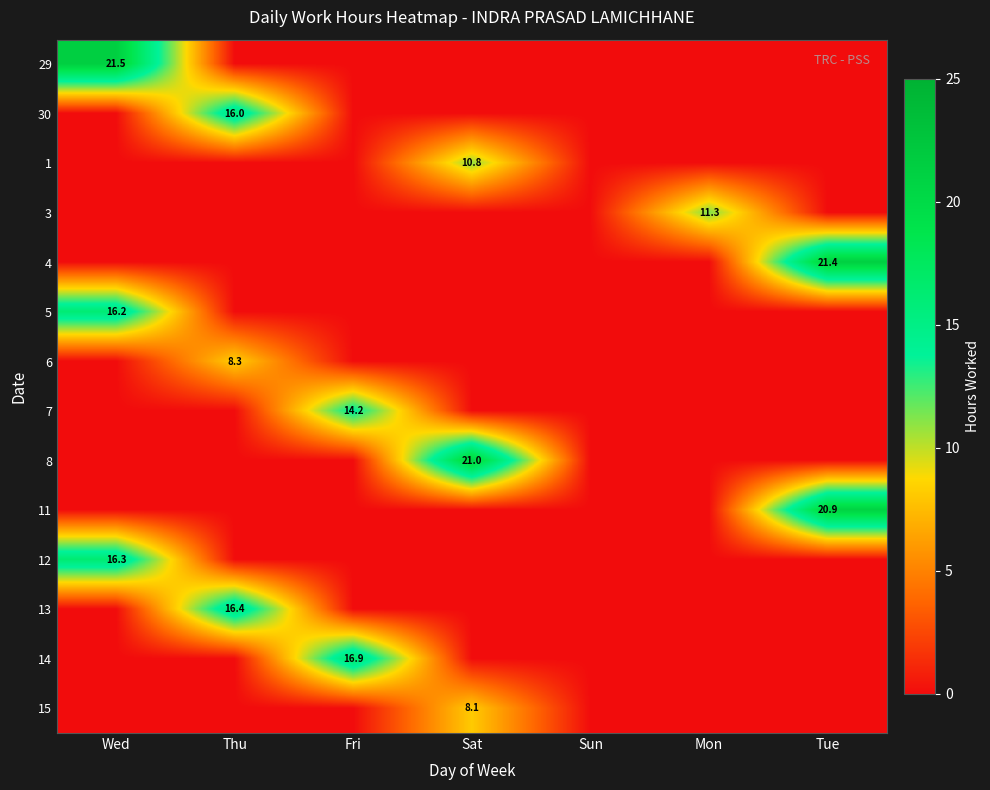

True or false: 13 has a value of 16.4 at Thu.

True